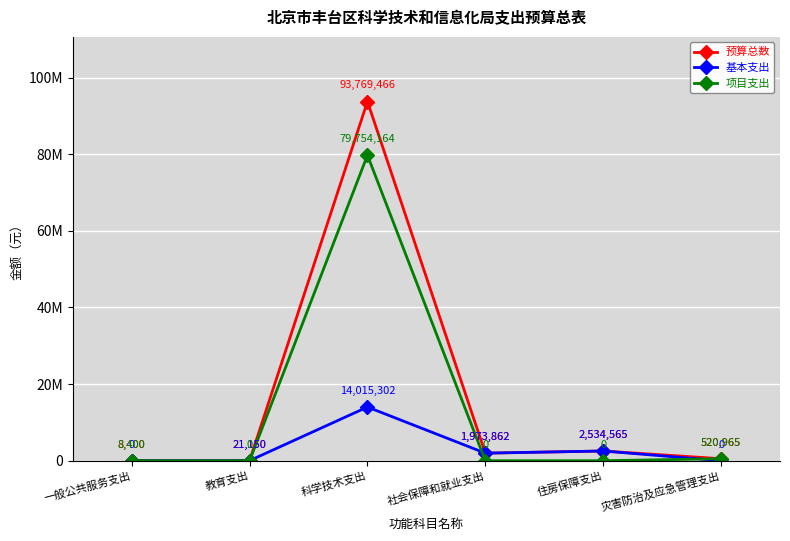

What is the value of the 基本支出 point at the 2nd from the left?

21150.0